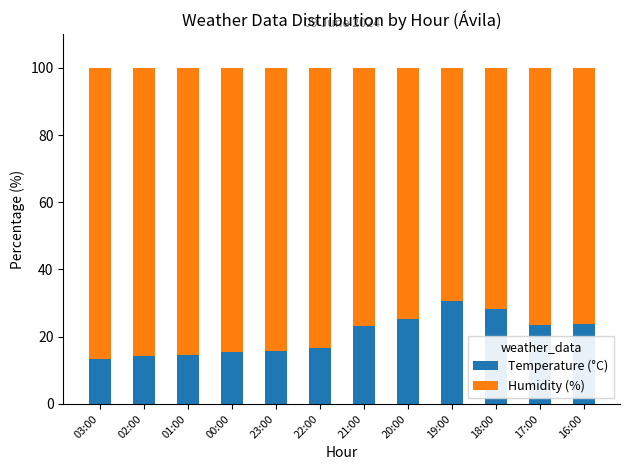

What is the minimum value for Temperature (°C)?

13.3